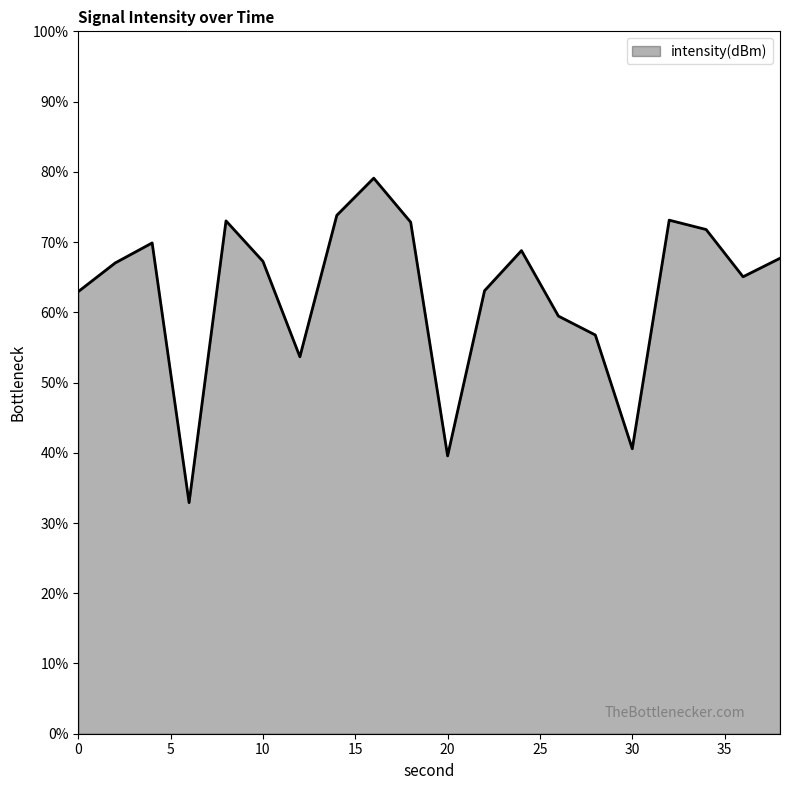

Count the number of data series in this chart.

1